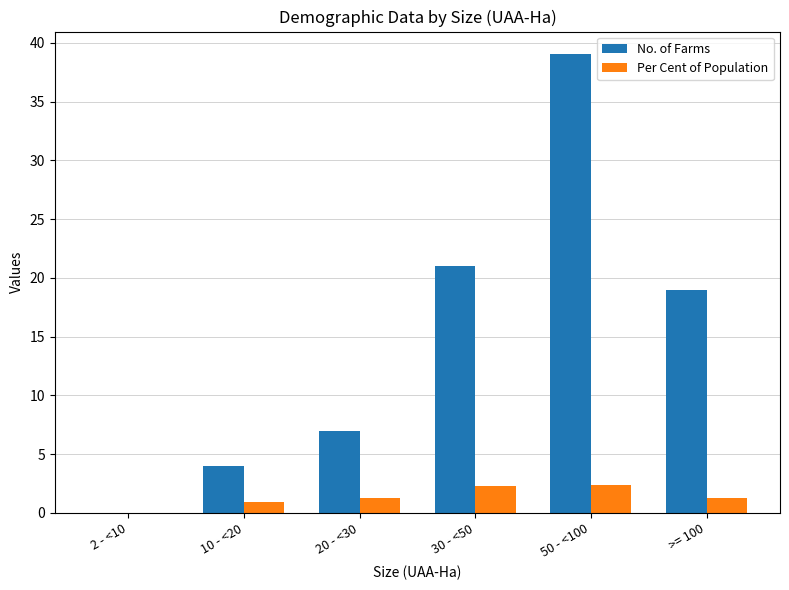

What are all the series names shown in the legend?

No. of Farms, Per Cent of Population